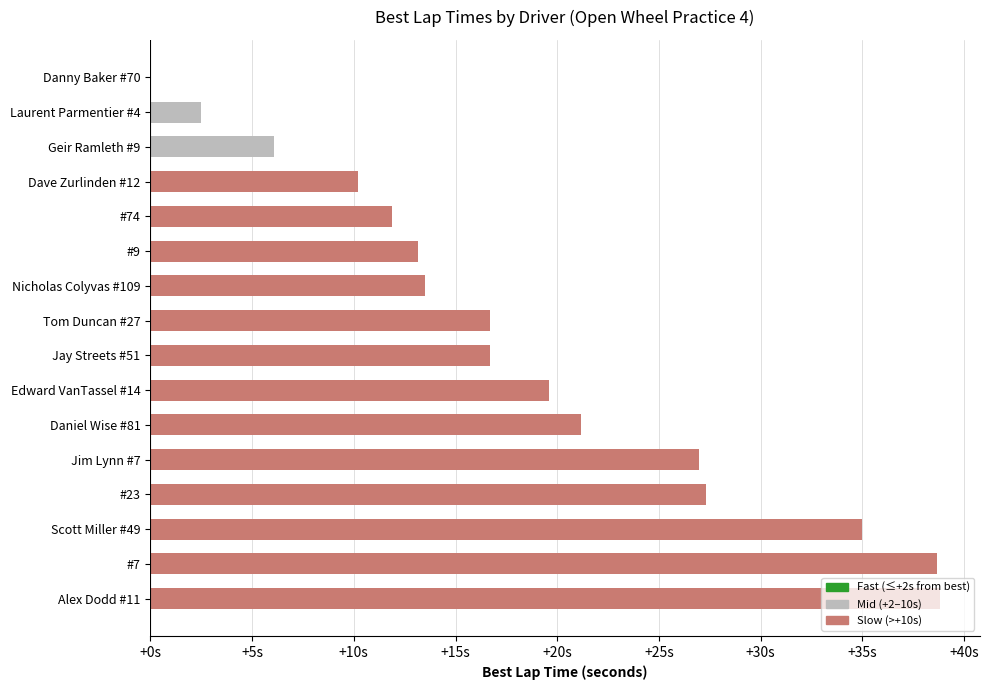

What is the difference between the maximum and second lowest values?

36.3